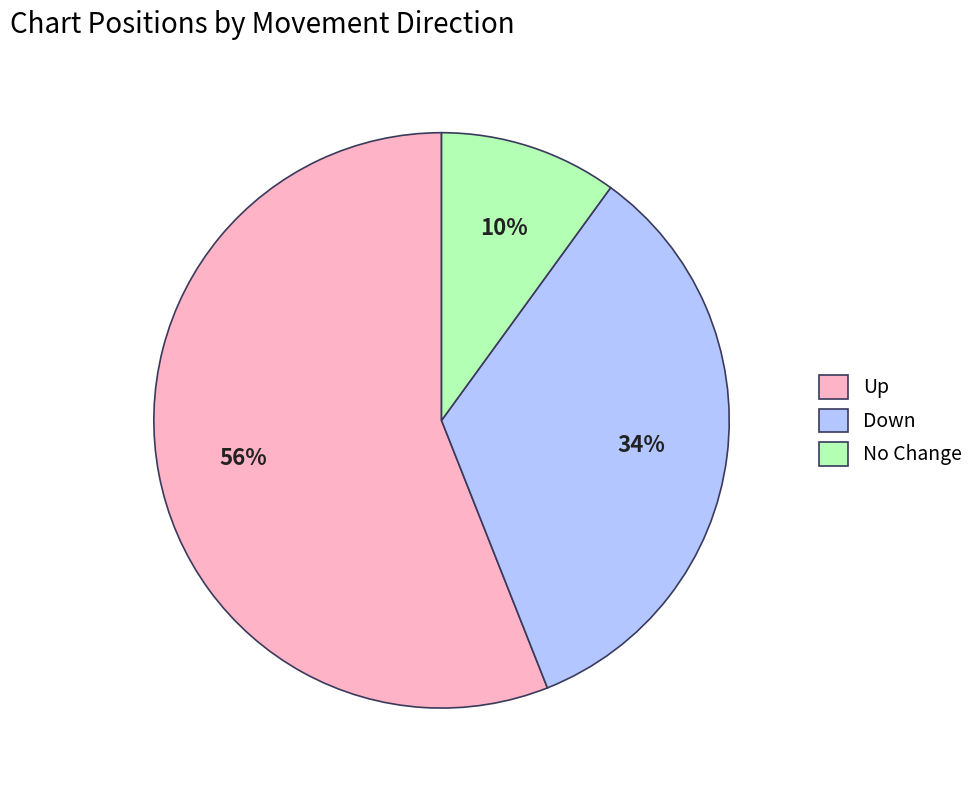

To the nearest percent, what portion does No Change represent?

10%